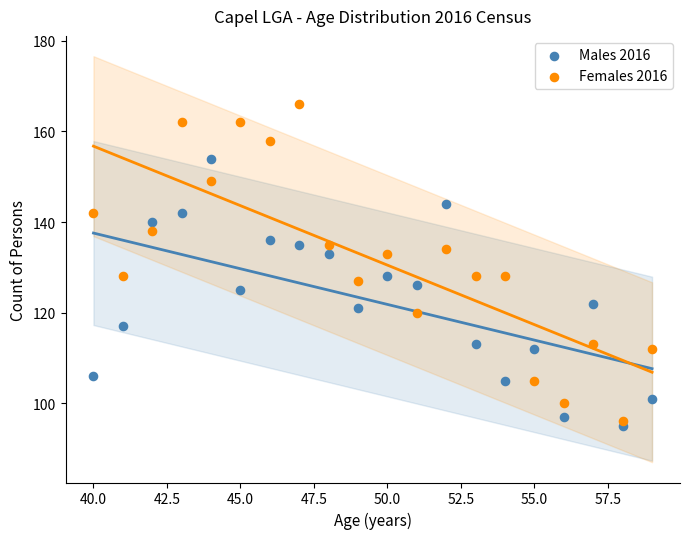

What are all the series names shown in the legend?

Males 2016, Females 2016